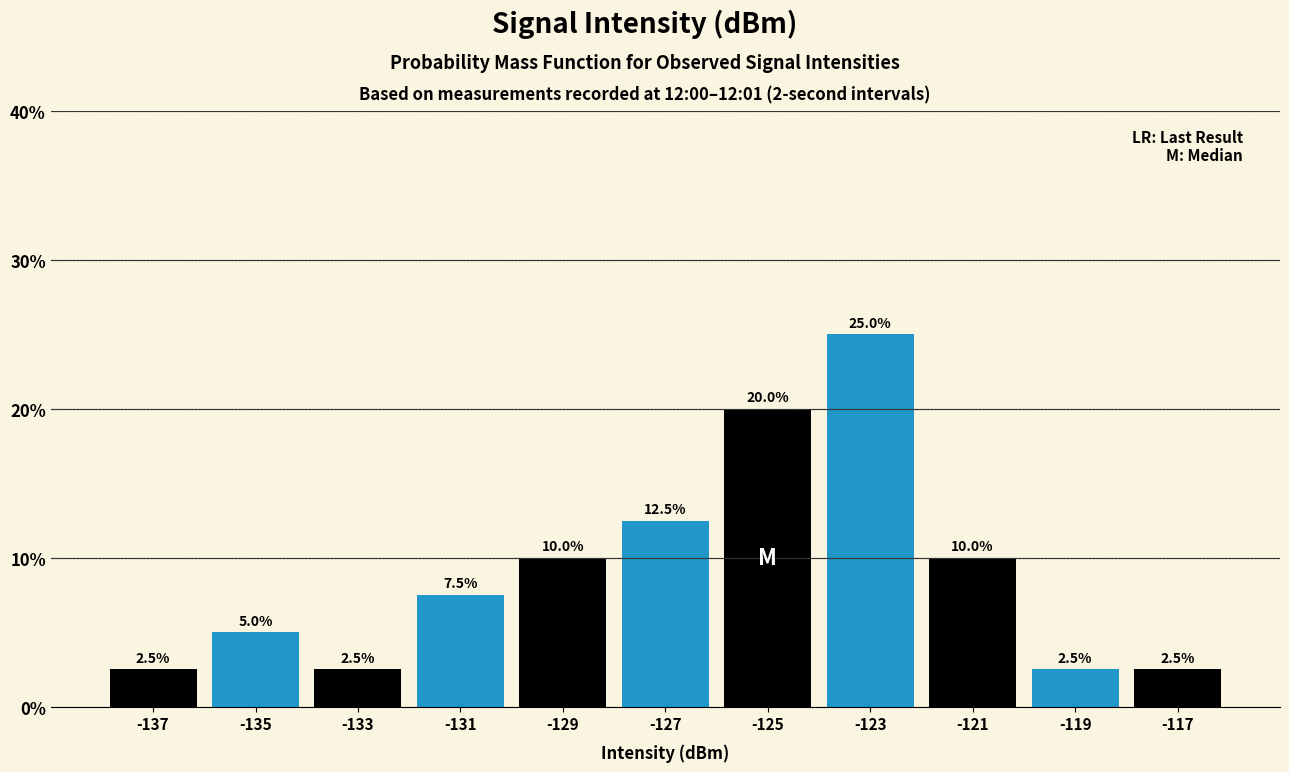

Over which range of the x-axis is the bar tallest?

-124 to -122